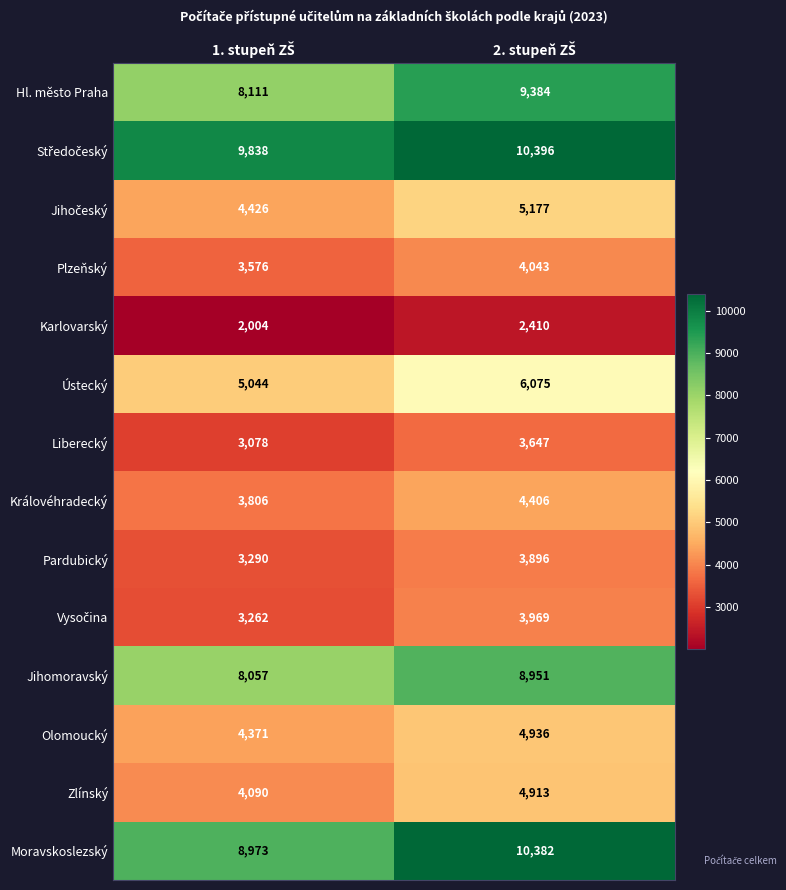

What is the lowest value of the Jihomoravský series?

8057